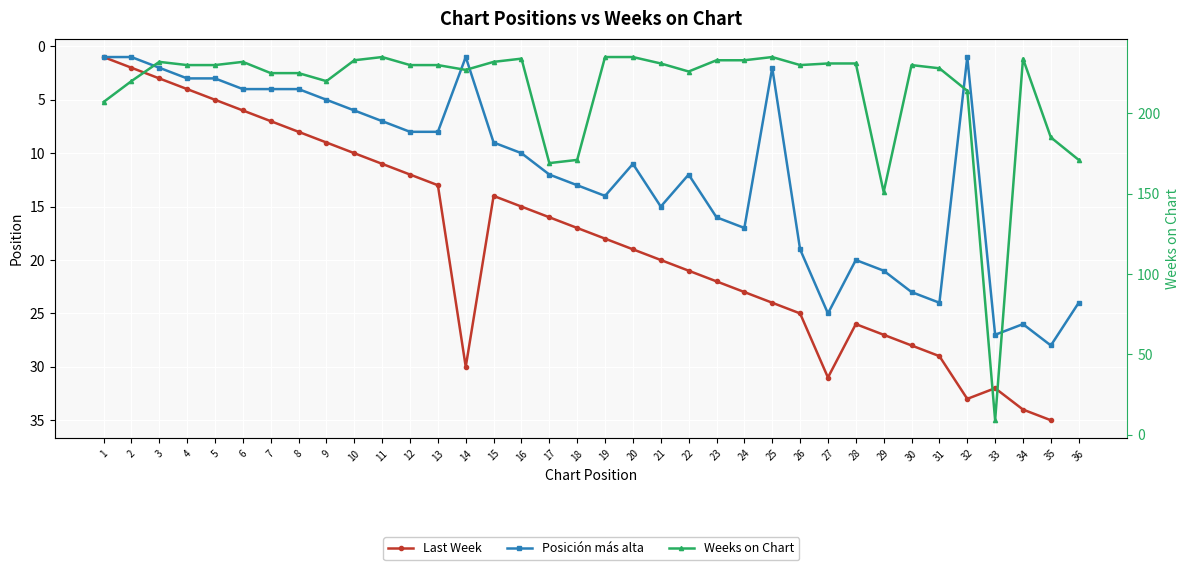

Which series changed the most between 20 and 34?

Last Week